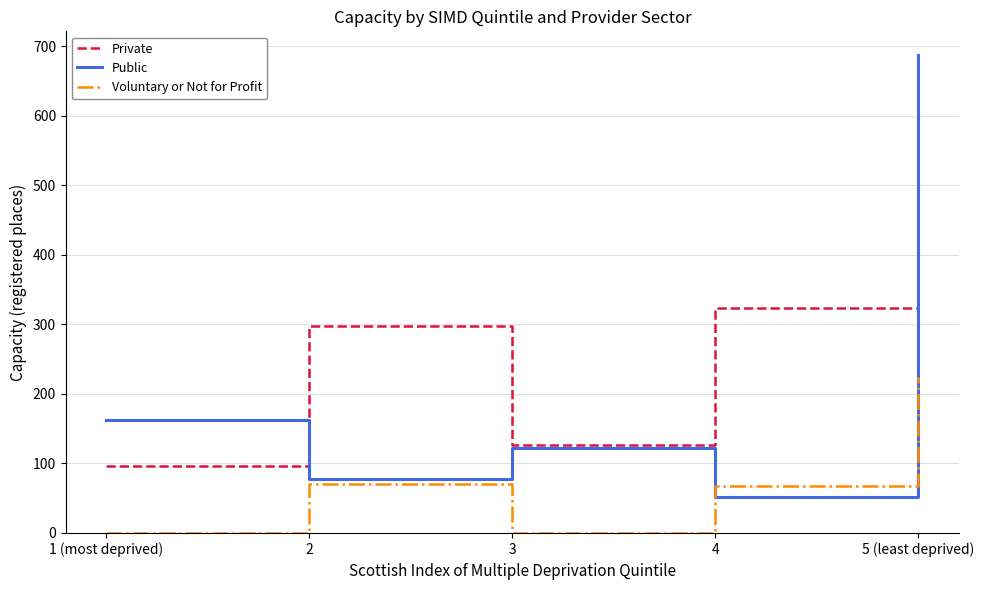

How many lines are shown in the chart?

3